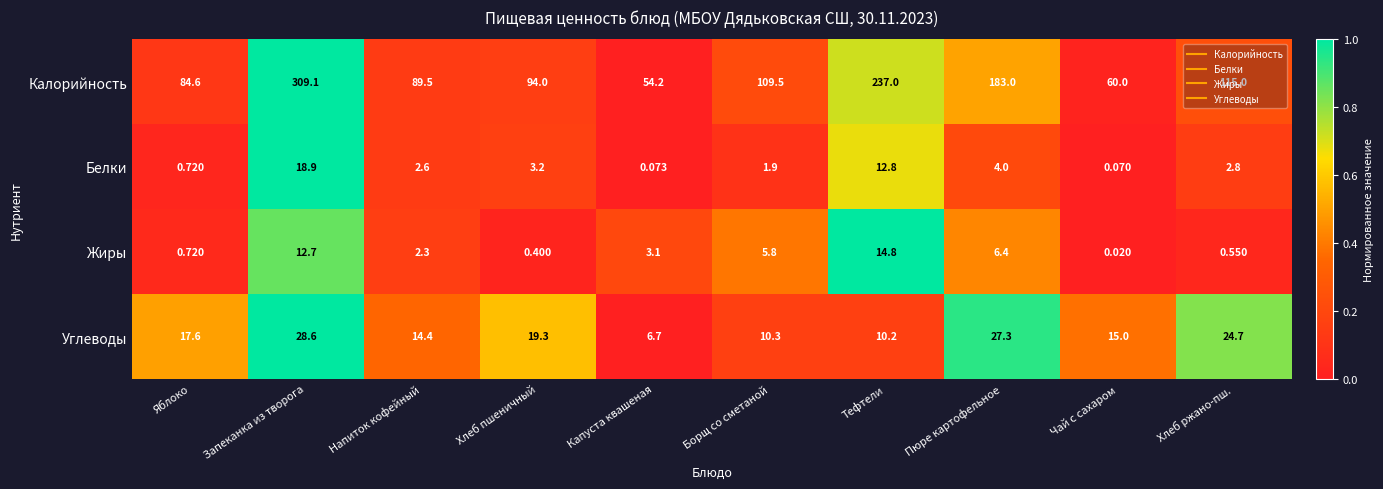

At which category is the sum across all series the highest?

Запеканка из творога